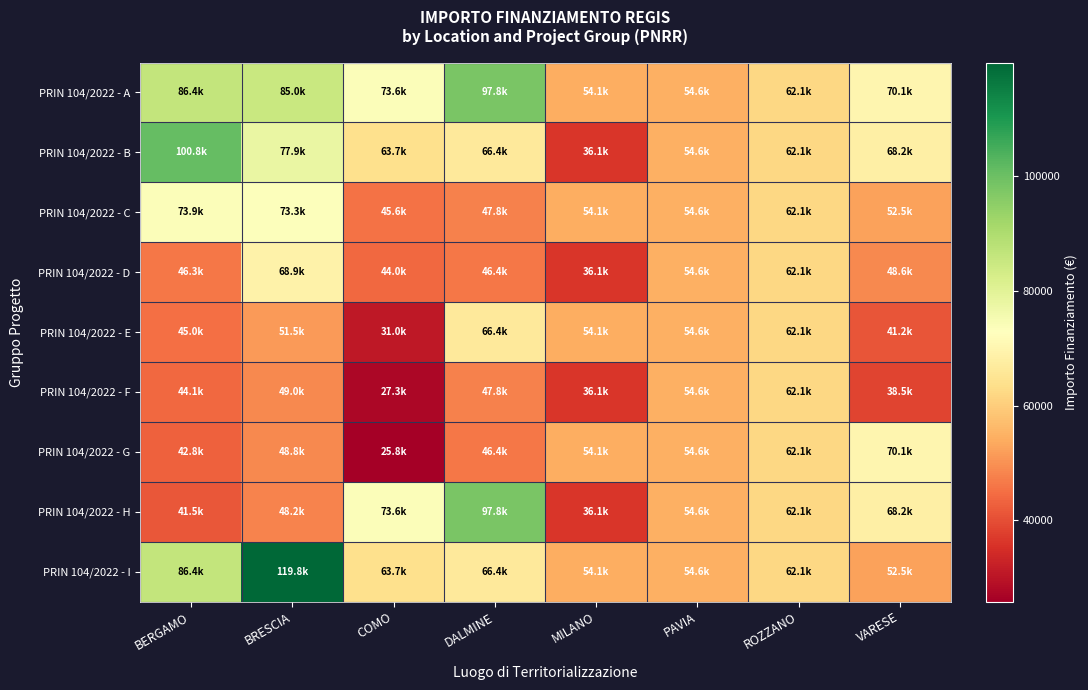

Reading right to left, list all the values displayed in this chart.

PRIN 104/2022 - A: VARESE=70077.9	ROZZANO=62062.4	PAVIA=54577.6	MILANO=54144.9	DALMINE=97812.0	COMO=73636.1	BRESCIA=84977.9	BERGAMO=86371.0
PRIN 104/2022 - B: VARESE=68180.1	ROZZANO=62062.4	PAVIA=54577.6	MILANO=36123.8	DALMINE=66393.6	COMO=63747.5	BRESCIA=77926.5	BERGAMO=100847.1
PRIN 104/2022 - C: VARESE=52455.4	ROZZANO=62062.4	PAVIA=54577.6	MILANO=54144.9	DALMINE=47794.5	COMO=45553.7	BRESCIA=73250.1	BERGAMO=73886.6
PRIN 104/2022 - D: VARESE=48646.7	ROZZANO=62062.4	PAVIA=54577.6	MILANO=36123.8	DALMINE=46386.6	COMO=44036.1	BRESCIA=68925.6	BERGAMO=46312.5
PRIN 104/2022 - E: VARESE=41196.6	ROZZANO=62062.4	PAVIA=54577.6	MILANO=54144.9	DALMINE=66393.6	COMO=30978.2	BRESCIA=51504.7	BERGAMO=44978.7
PRIN 104/2022 - F: VARESE=38513.5	ROZZANO=62062.4	PAVIA=54577.6	MILANO=36123.8	DALMINE=47794.5	COMO=27342.9	BRESCIA=48957.9	BERGAMO=44080.6
PRIN 104/2022 - G: VARESE=70077.9	ROZZANO=62062.4	PAVIA=54577.6	MILANO=54144.9	DALMINE=46386.6	COMO=25842.4	BRESCIA=48776.3	BERGAMO=42816.5
PRIN 104/2022 - H: VARESE=68180.1	ROZZANO=62062.4	PAVIA=54577.6	MILANO=36123.8	DALMINE=97812.0	COMO=73636.1	BRESCIA=48200.6	BERGAMO=41496.0
PRIN 104/2022 - I: VARESE=52455.4	ROZZANO=62062.4	PAVIA=54577.6	MILANO=54144.9	DALMINE=66393.6	COMO=63747.5	BRESCIA=119783.4	BERGAMO=86371.0